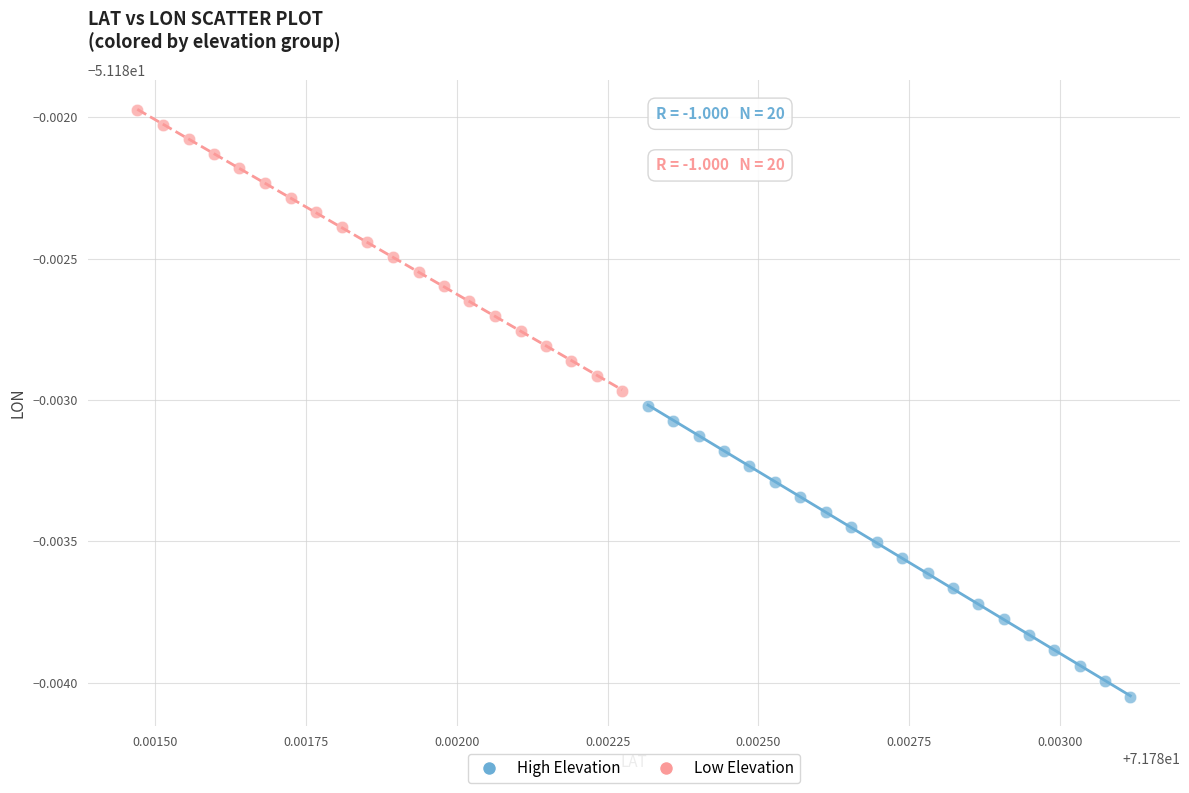

Which series reaches the maximum Y coordinate?

Low Elevation